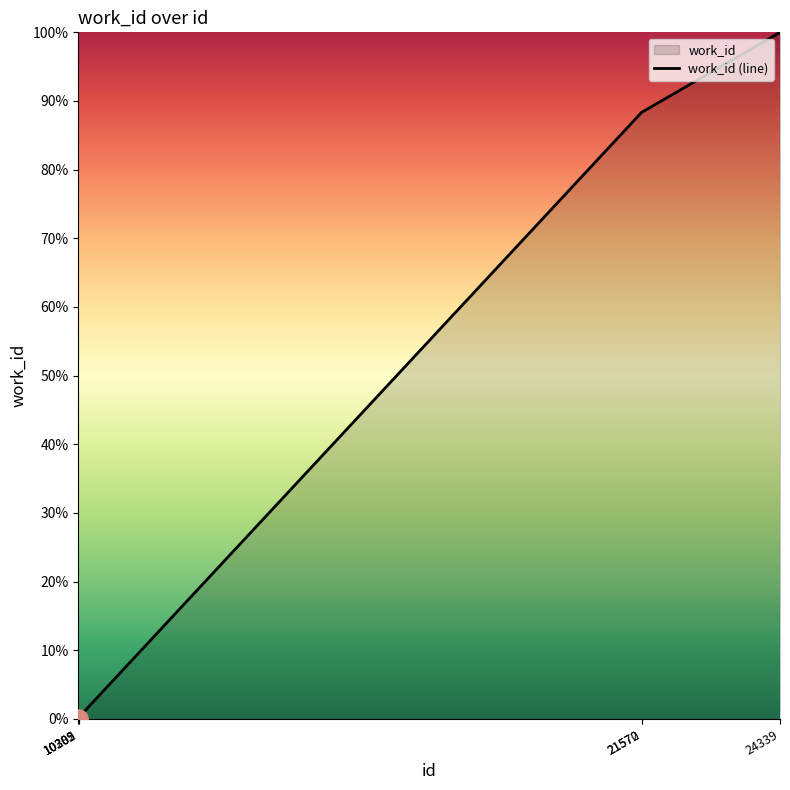

List the labels in order of value, largest first.

24339, 21570, 21572, 10305, 10302, 10289